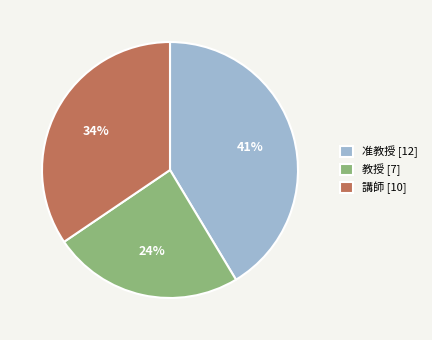

Is there any slice that represents more than half of the pie?

No